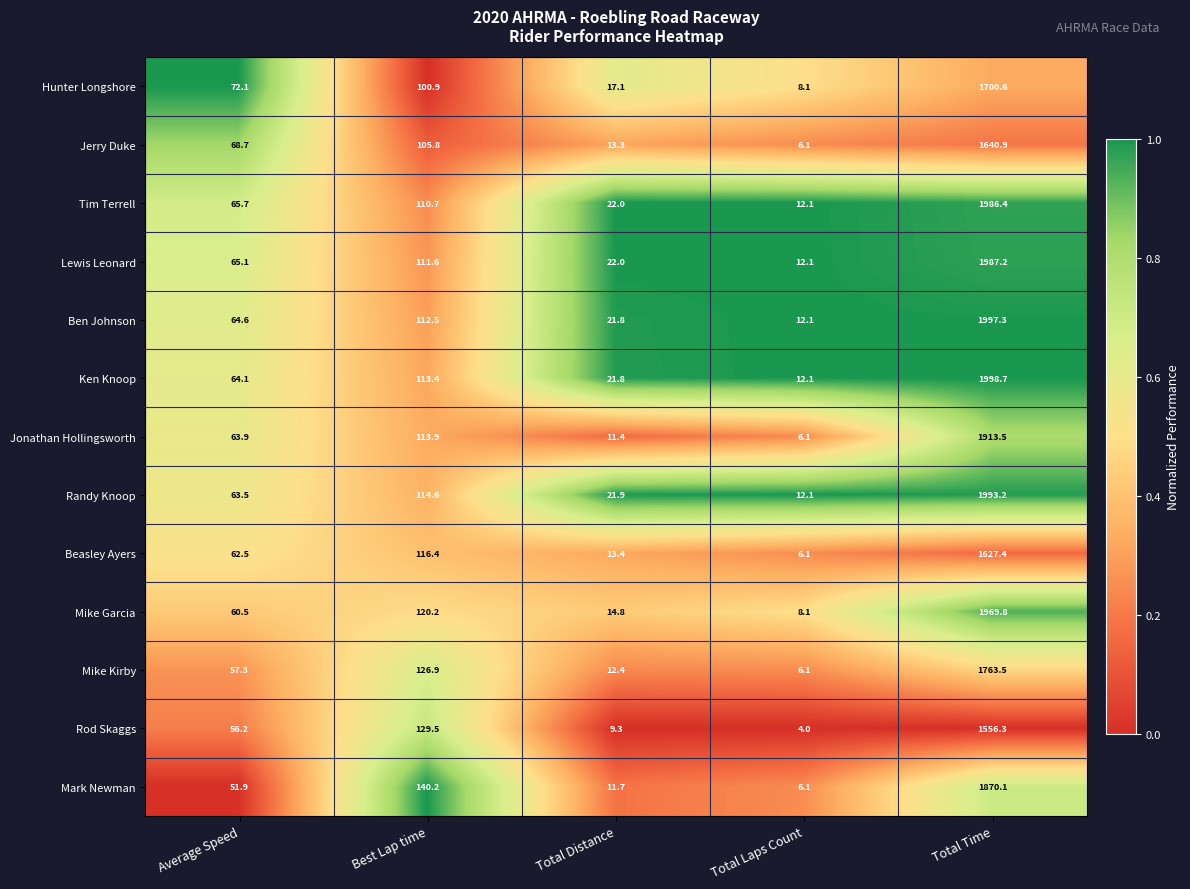

What is the difference between the second highest and second lowest values in the Rod Skaggs series?

120.2